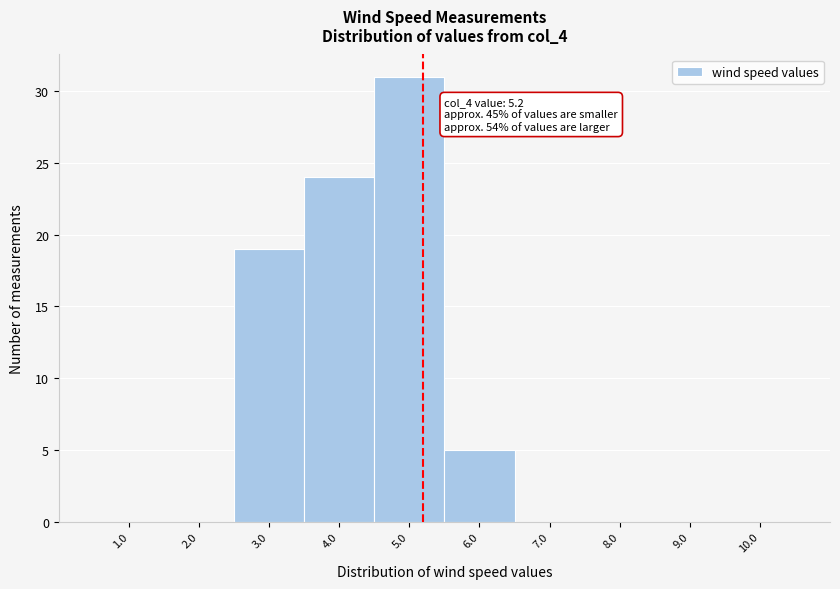

Over which range of the x-axis is the bar tallest?

4.5 to 5.5